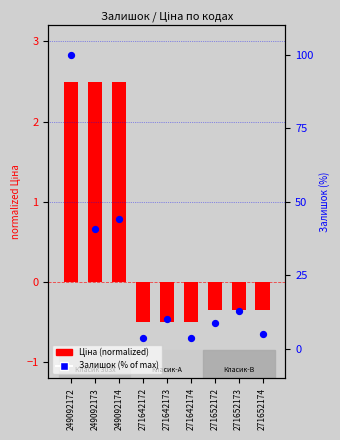

Which series contains the highest Y value?

Залишок